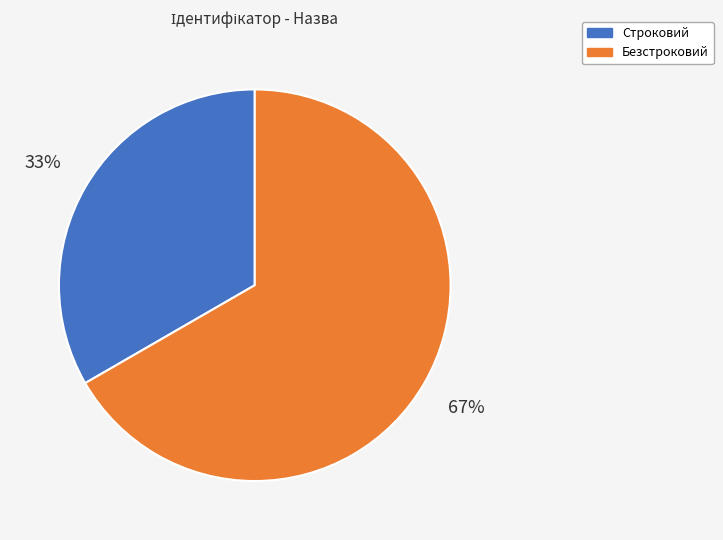

What is the majority slice?

Безстроковий